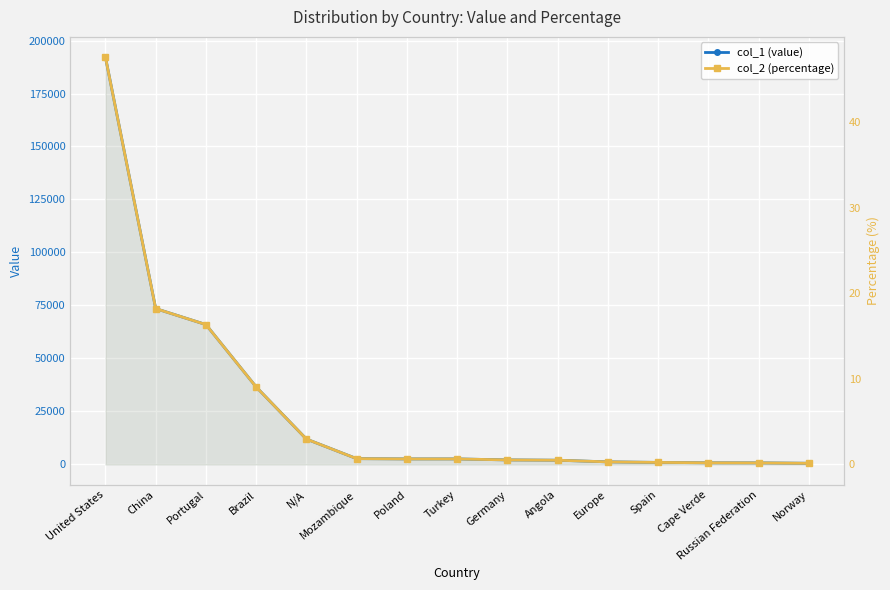

The col_2 (percentage) series shows 1.0 at Poland. True or false?

False